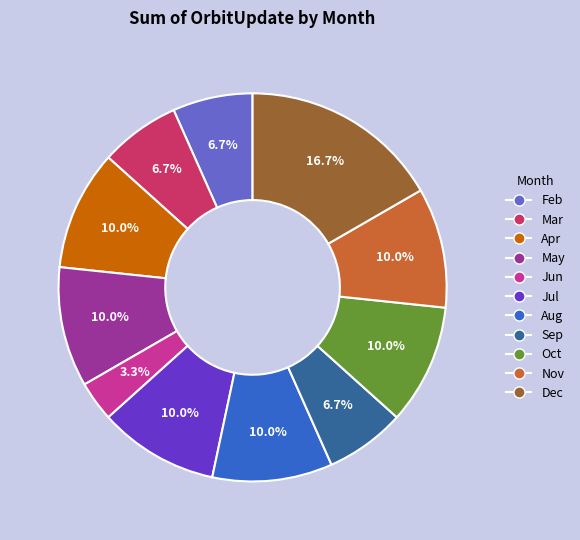

Is there any slice that represents more than half of the pie?

No